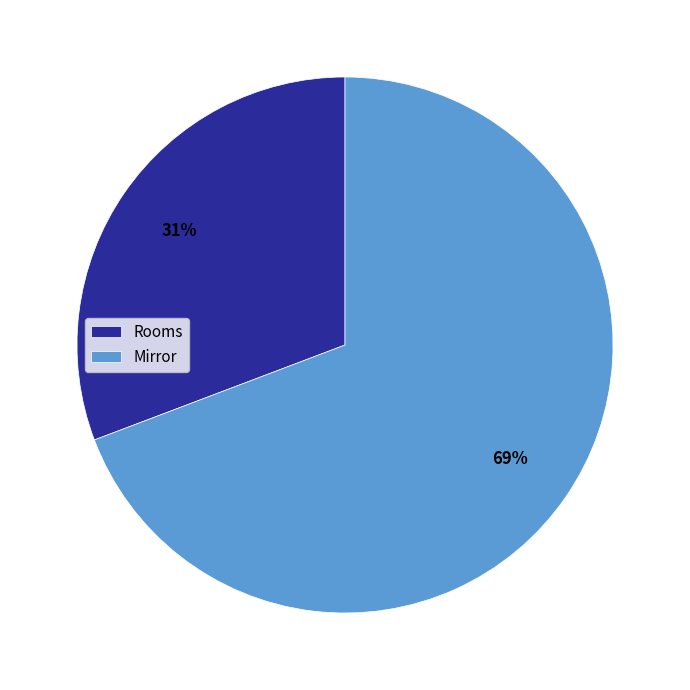

True or false: Rooms accounts for 20% of the total.

False